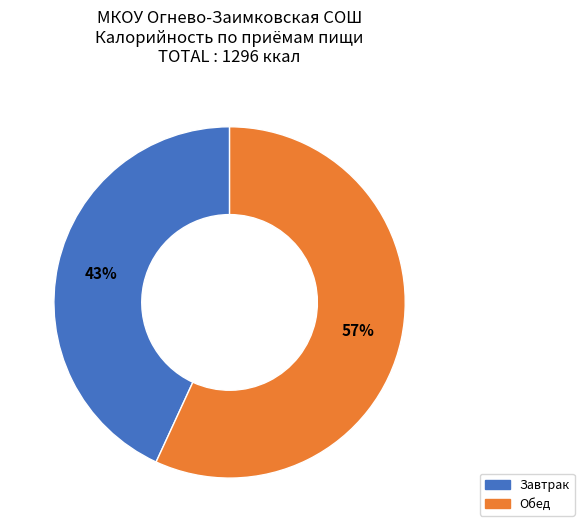

Does Завтрак represent more than half of the total?

No